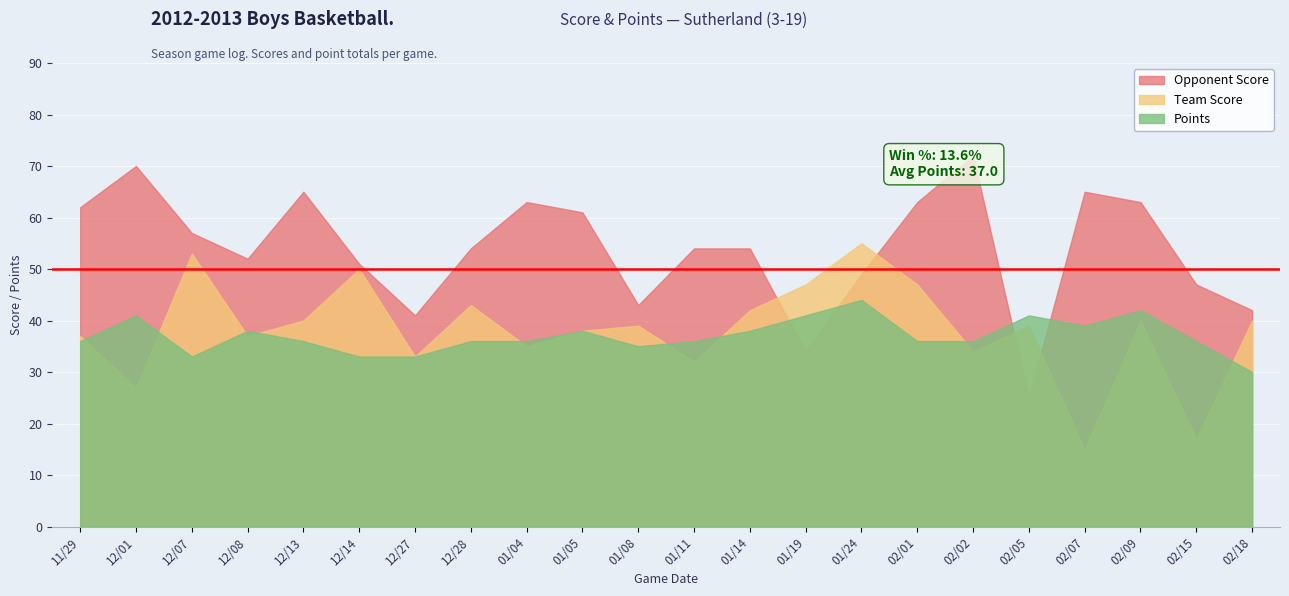

Does the chart display data point markers on the line(s)?

No